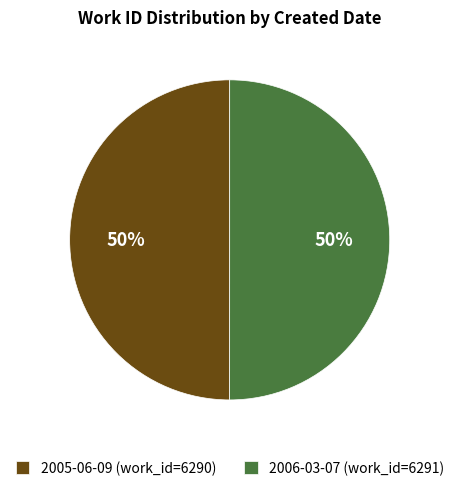

Combined, do 2005-06-09 (work_id=6290) and 2006-03-07 (work_id=6291) account for over 50%?

Yes